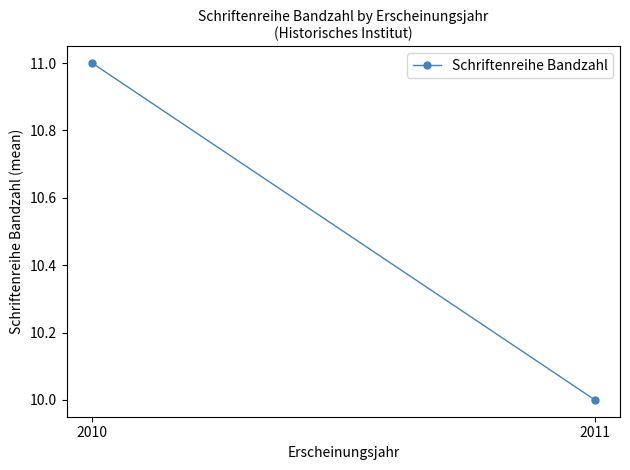

True or false: the data shows 10 at 2011.

True